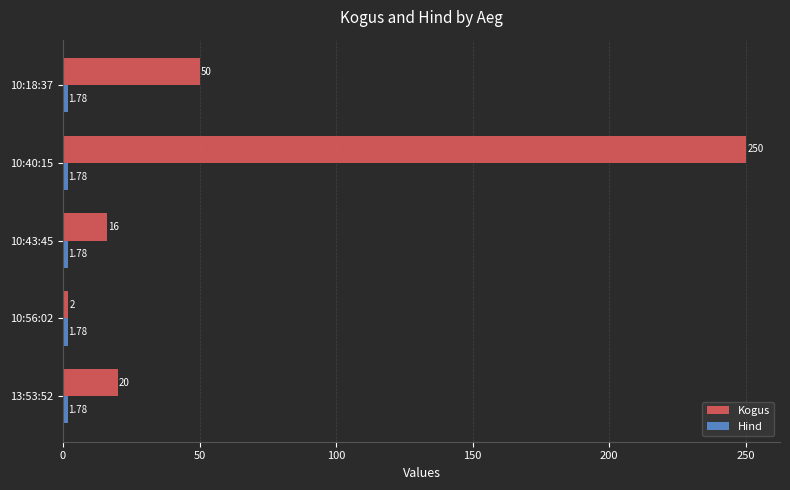

What is the sum of all Kogus values?

338.0